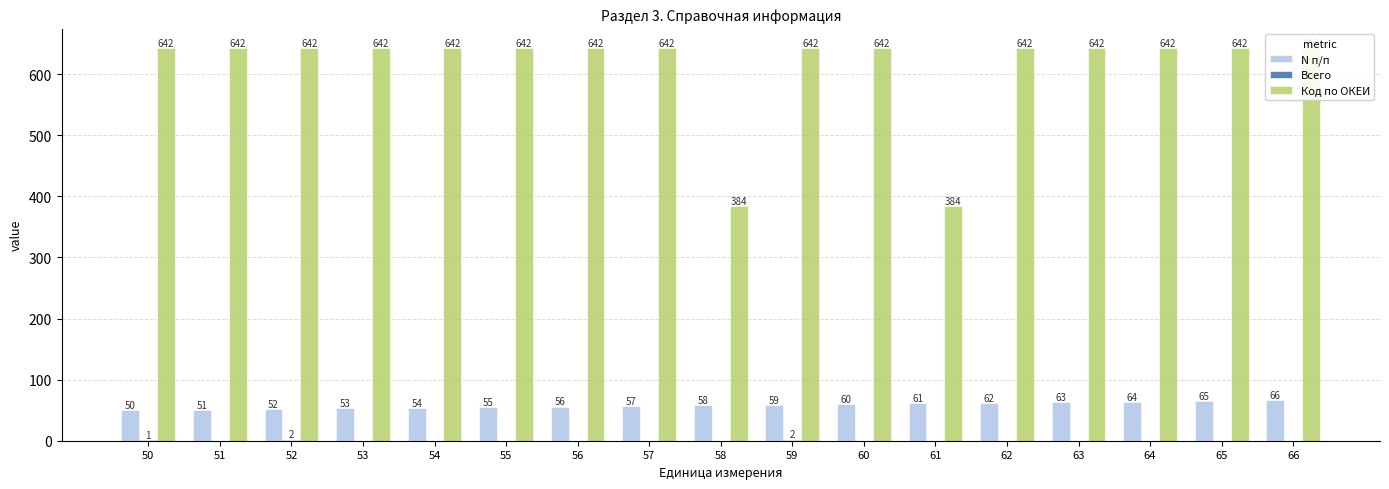

What value does the Код по ОКЕИ series have at 58, to the nearest 10?

380